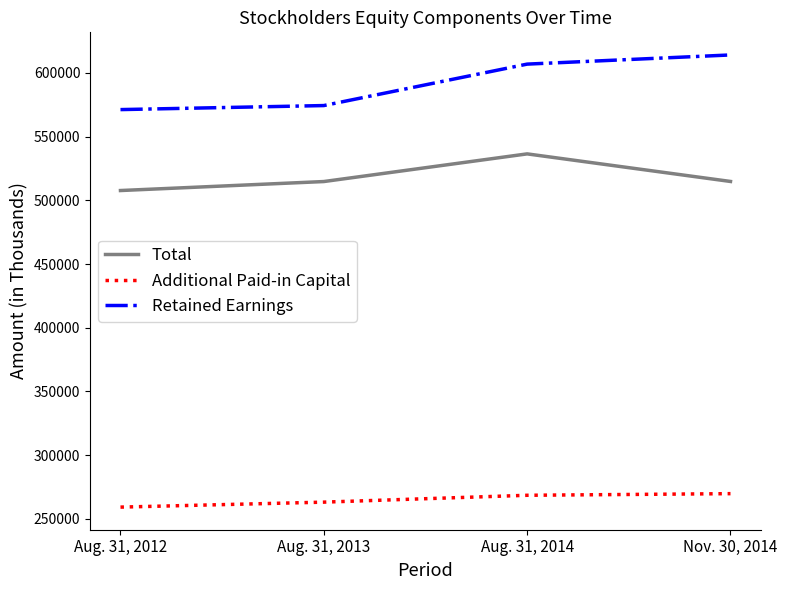

Count the number of categories in the chart.

4